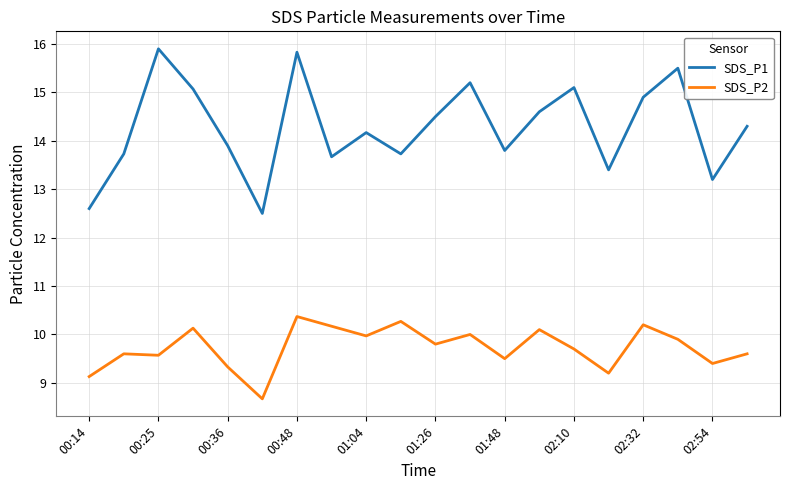

Which series has the largest range (max minus min)?

SDS_P1